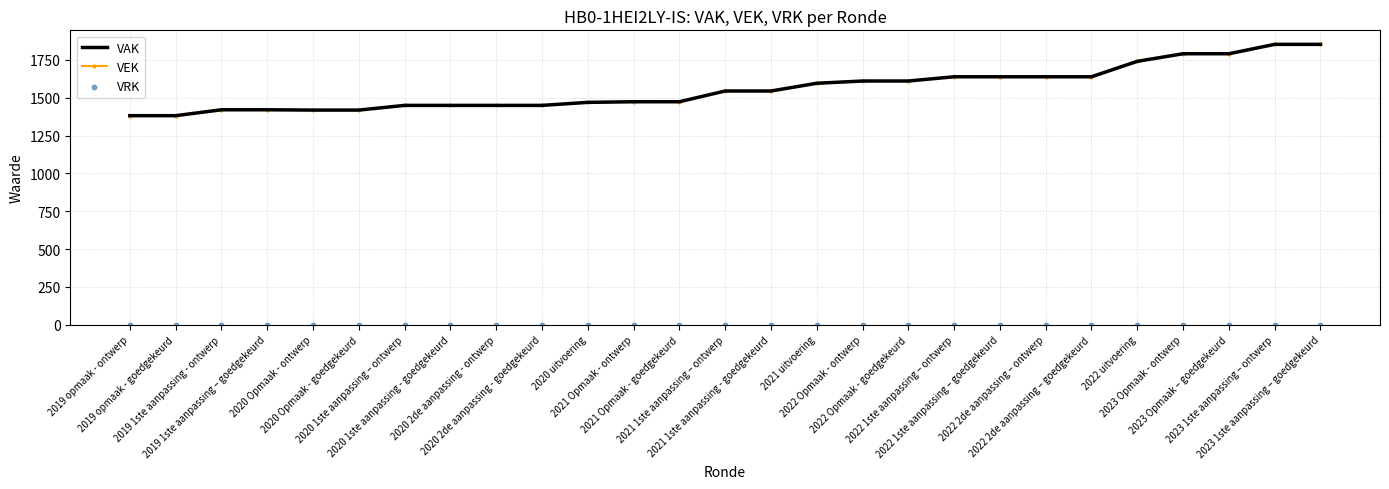

Which series contains the lowest Y value?

VRK